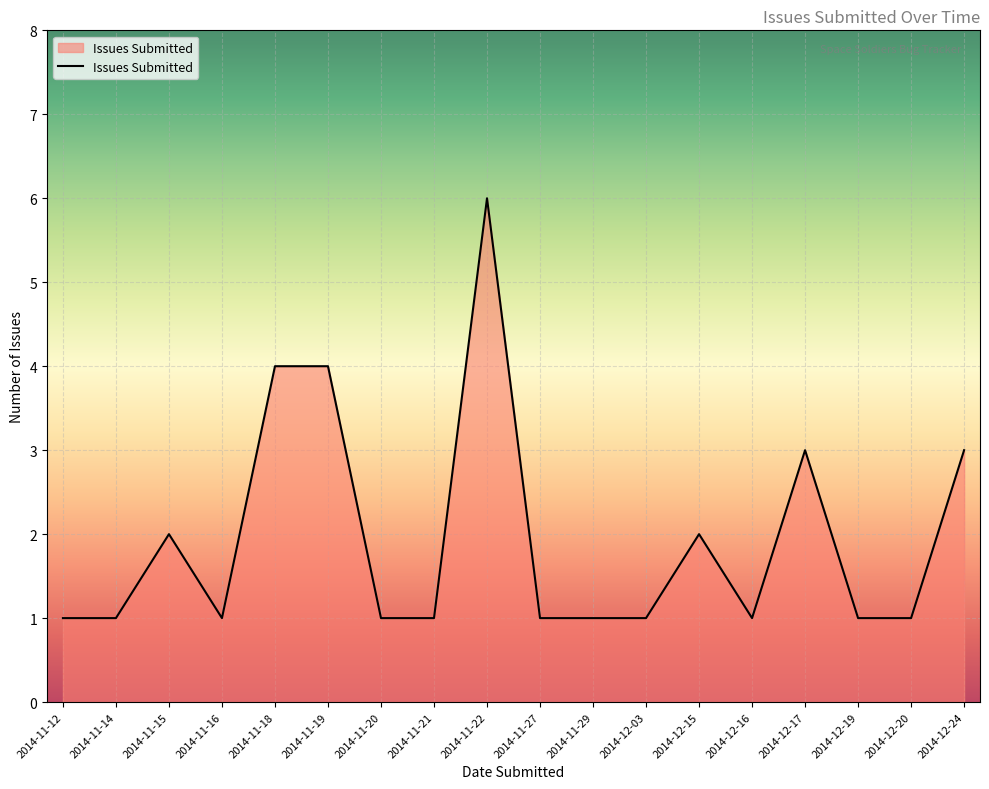

What is the difference between the maximum and minimum values?

5